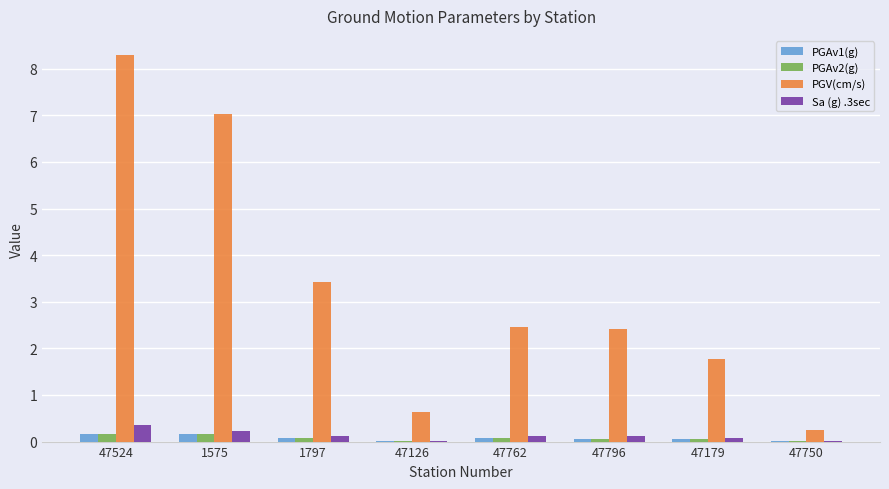

At which category does the chart reach its peak across all series?

47524